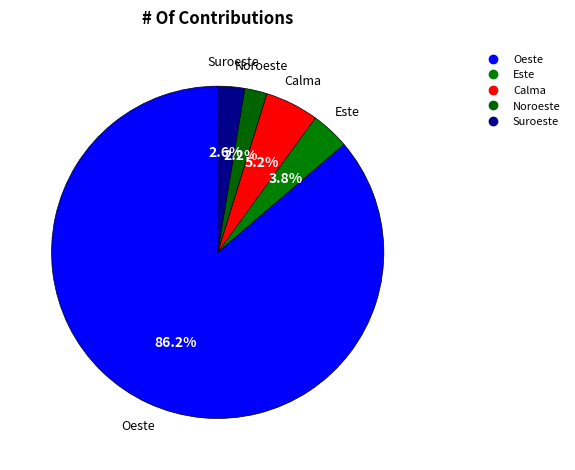

How many segments does this pie chart have?

5